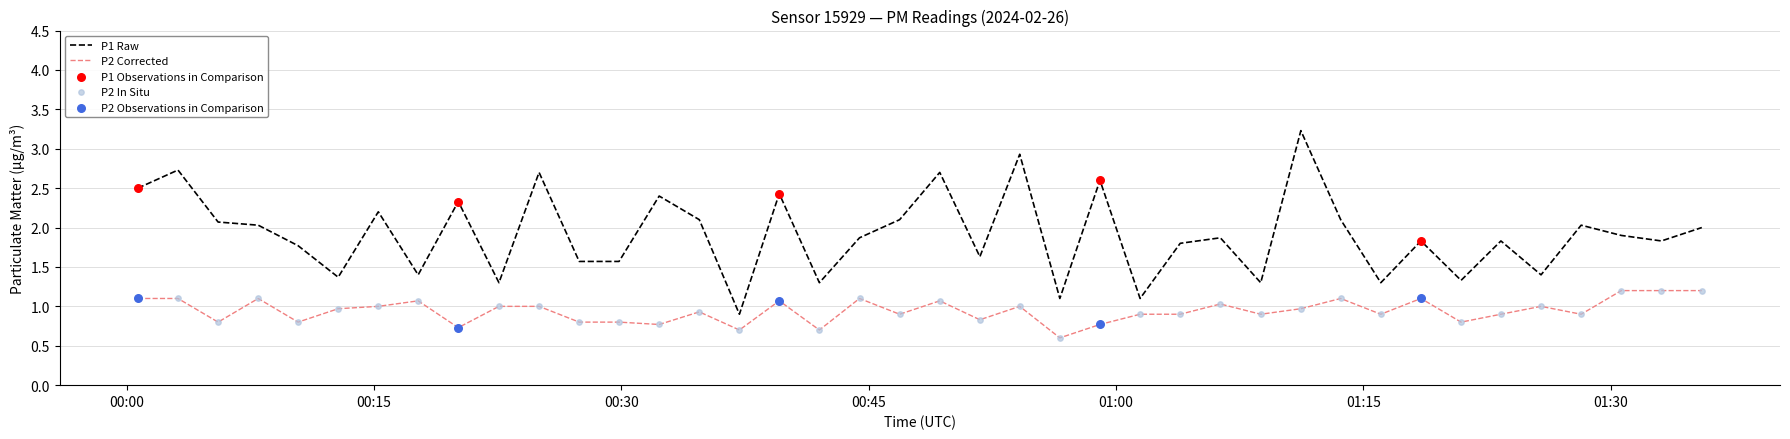

True or false: P2 Corrected and P1 Raw intersect in this chart.

False